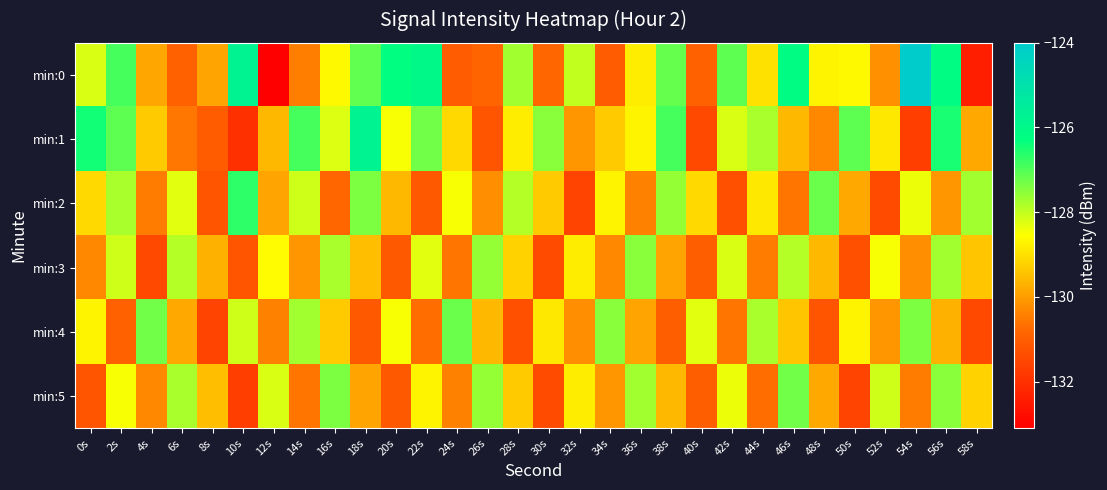

Which series has the largest total across all categories?

min:0